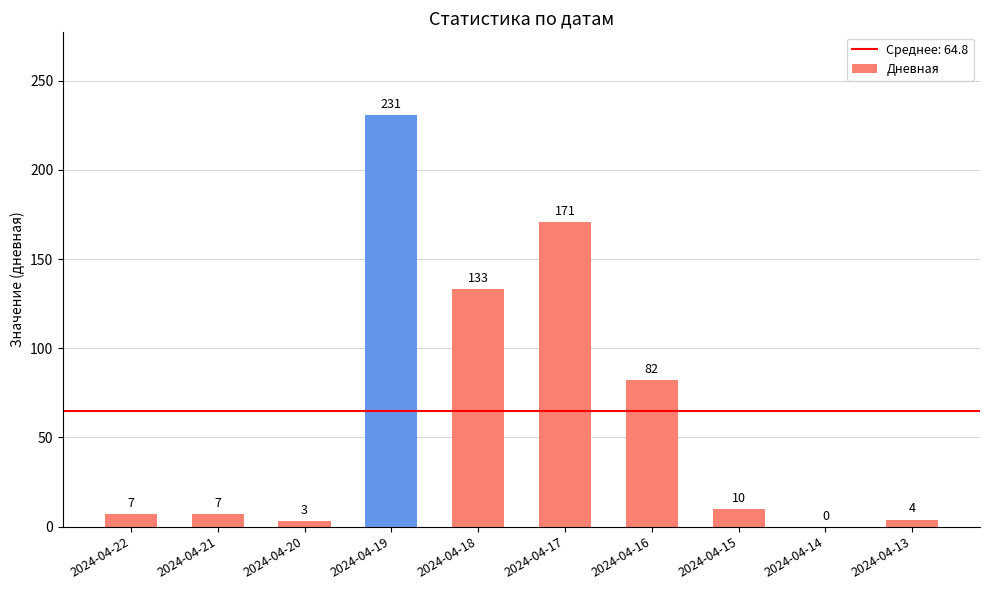

What is the approximate value at 2024-04-16, to the nearest 10?

80